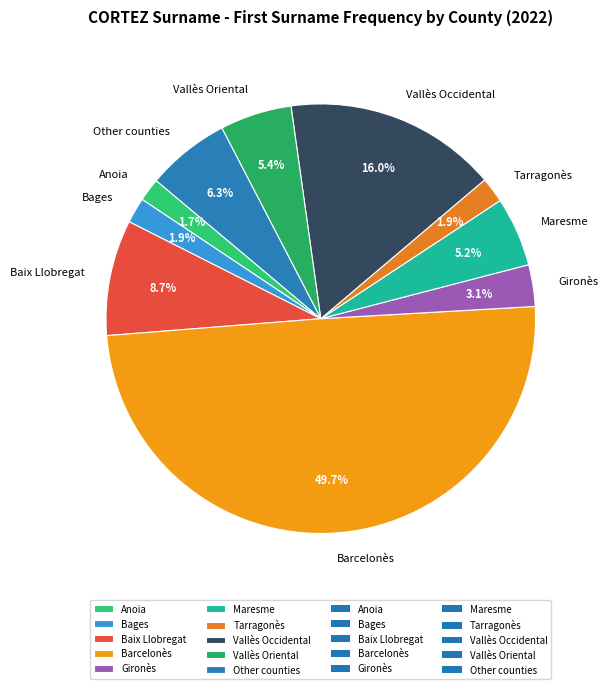

Does Vallès Oriental represent more than half of the total?

No